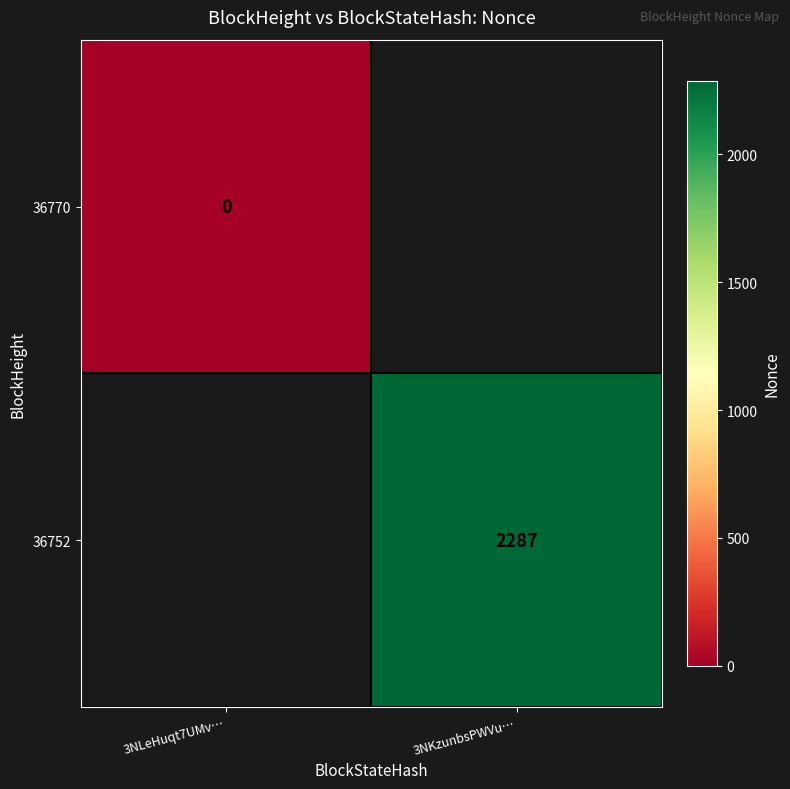

True or false: 36752 has a value of 2287 at 3NKzunbsPWVu….

True